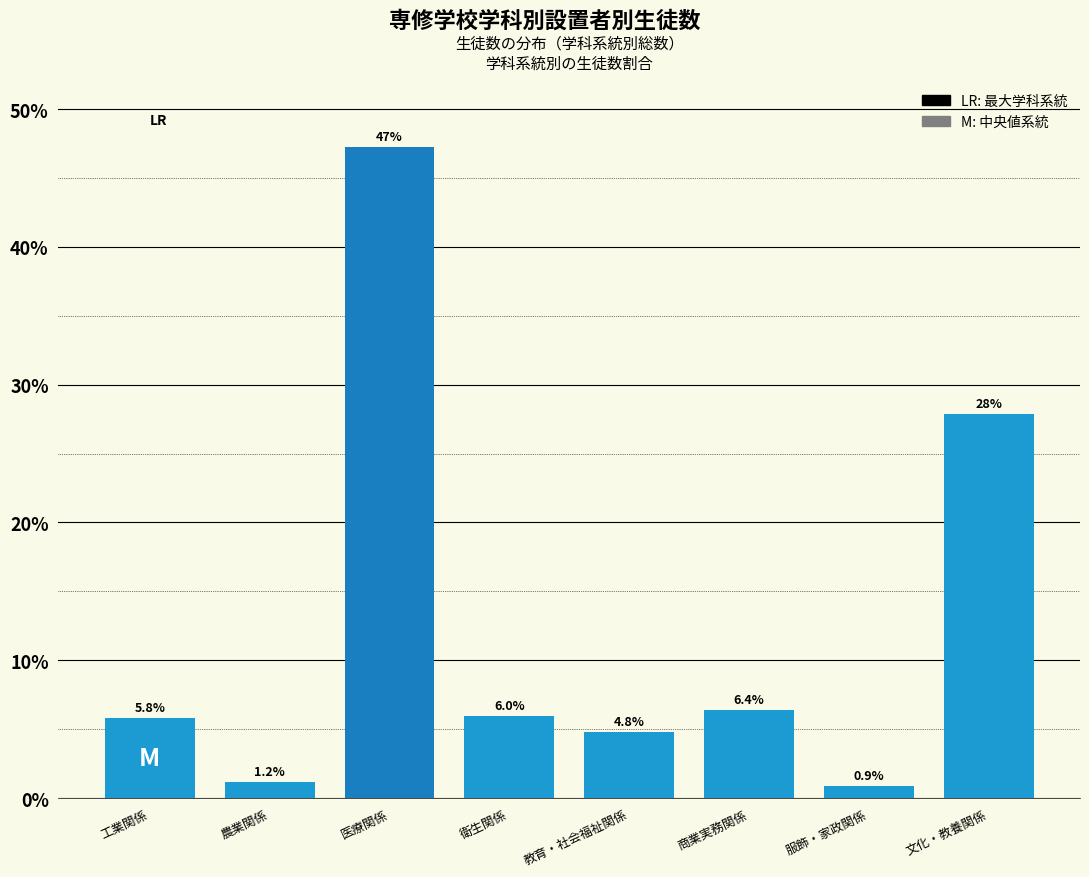

Reading left to right, extract all data points from this chart.

工業関係=5.8	農業関係=1.2	医療関係=47.2	衛生関係=6.0	教育・社会福祉関係=4.8	商業実務関係=6.4	服飾・家政関係=0.9	文化・教養関係=27.8